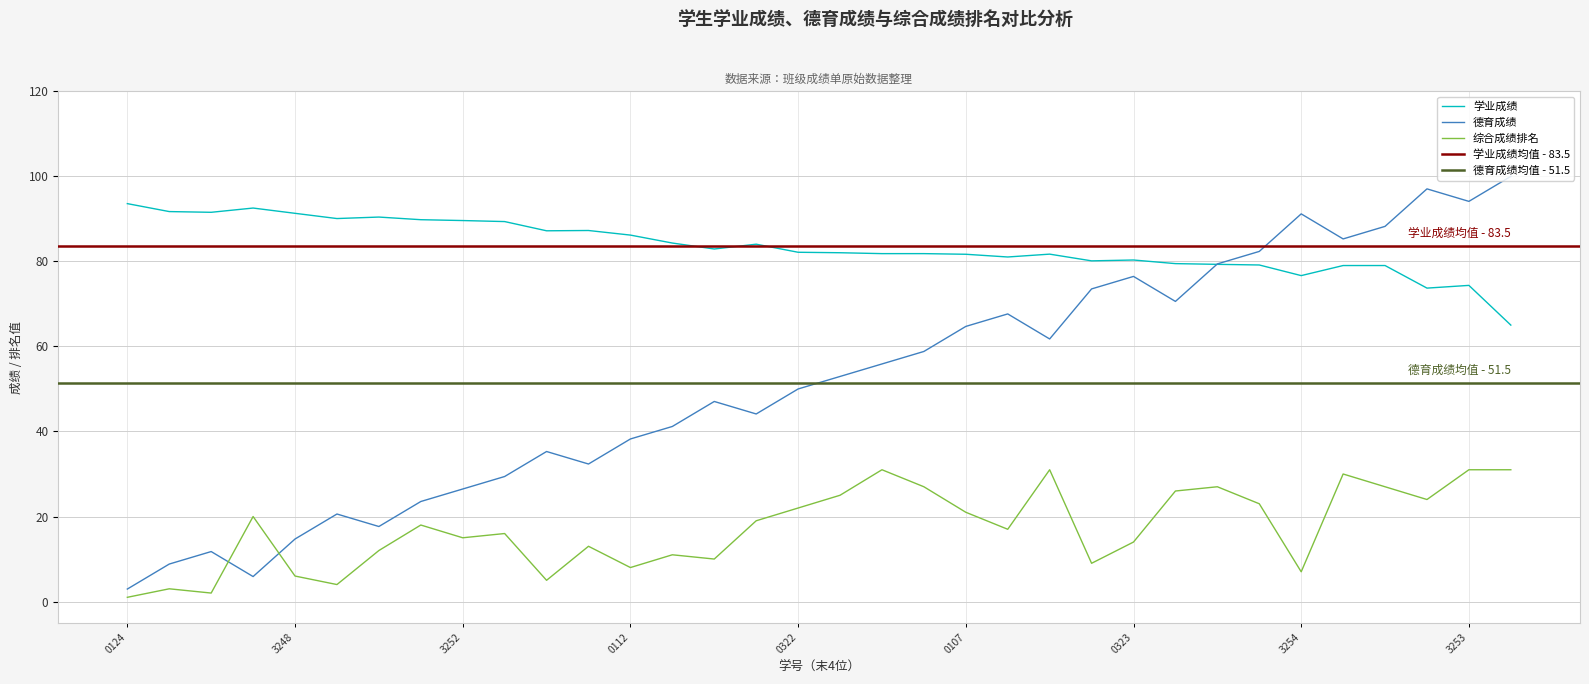

True or false: 德育成绩 and 综合成绩排名 cross at least once.

True